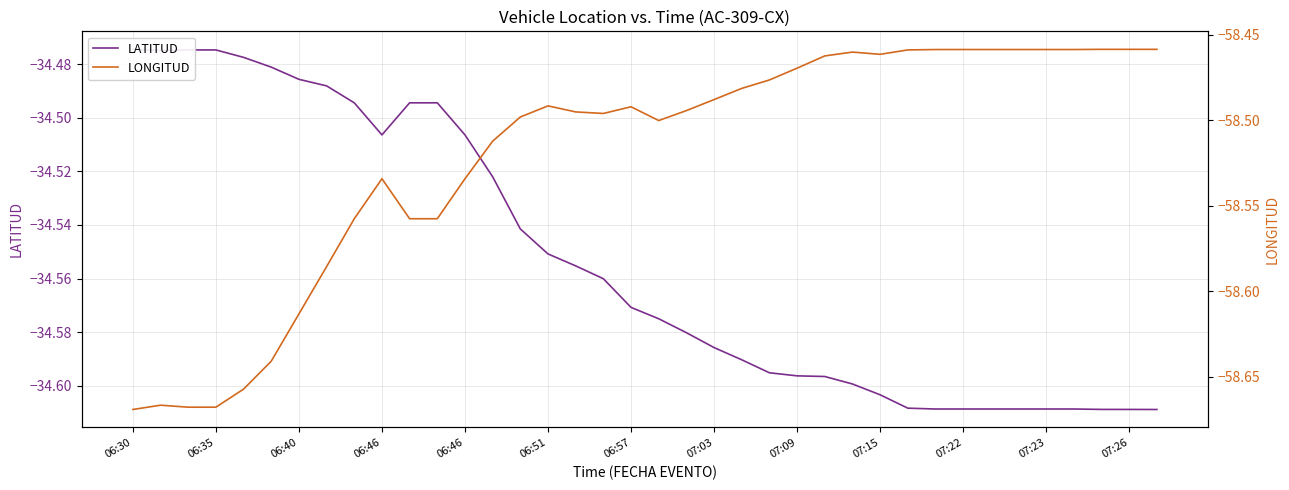

Rank the series by their maximum value, from lowest to highest.

LONGITUD, LATITUD